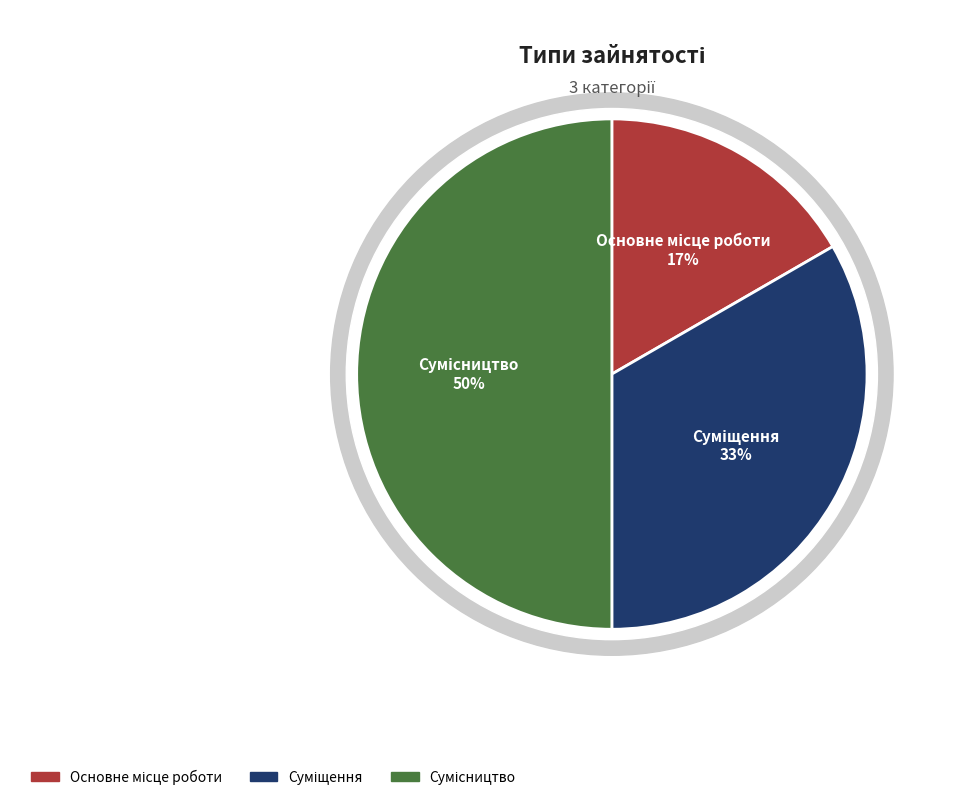

Does Основне місце роботи represent more than half of the total?

No